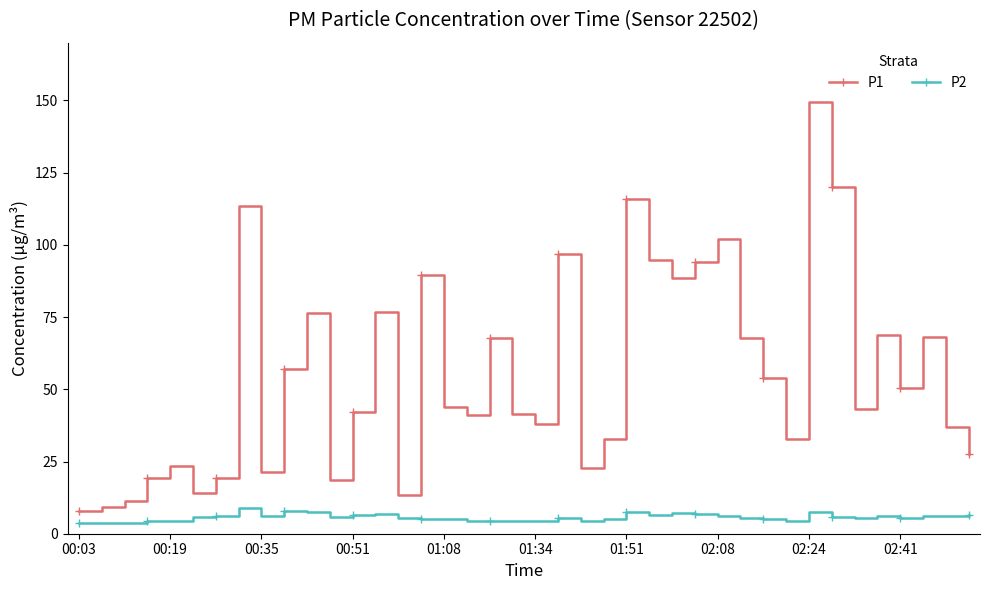

Which series has the largest total across all categories?

P1